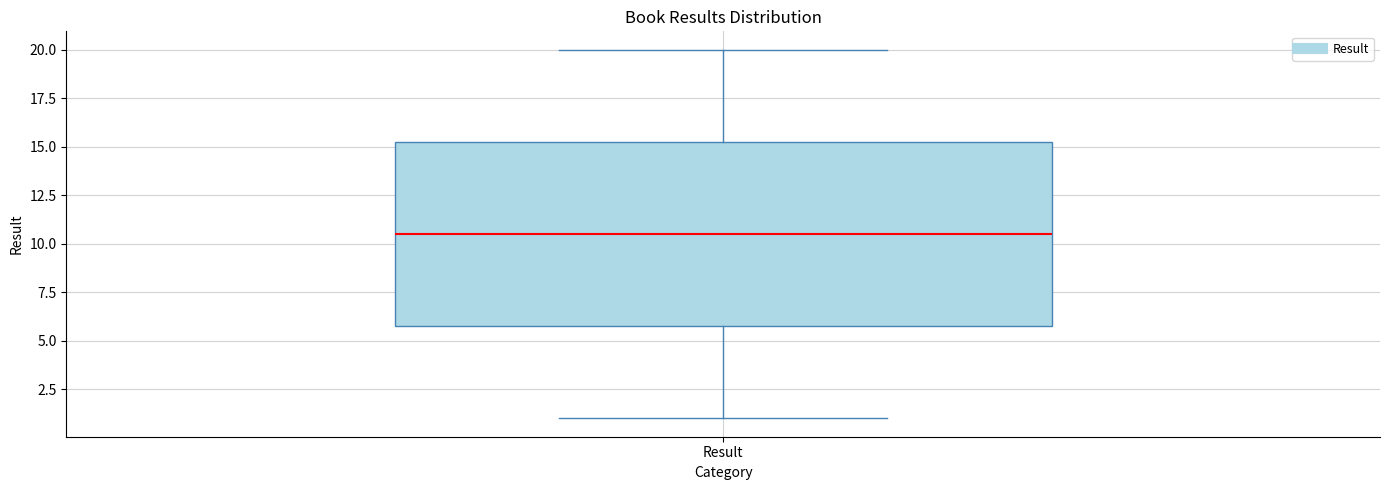

Where is the upper edge of the box for Result on the y-axis? The values are not printed on the chart, so give them approximately, as read against the axis.

15.5